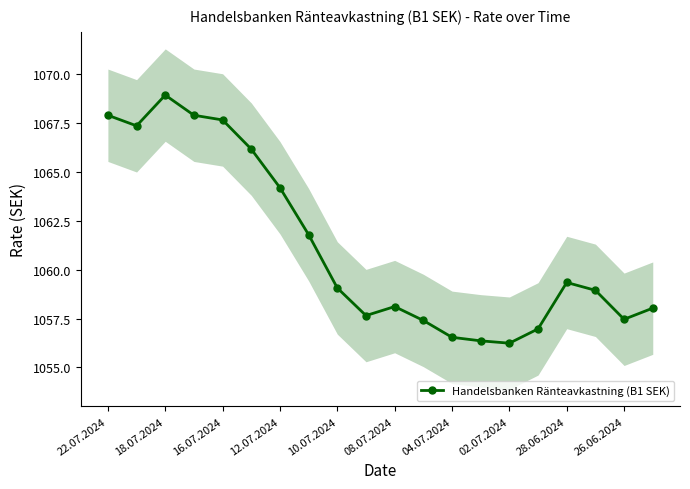

What is the maximum value shown in the chart?

1068.9